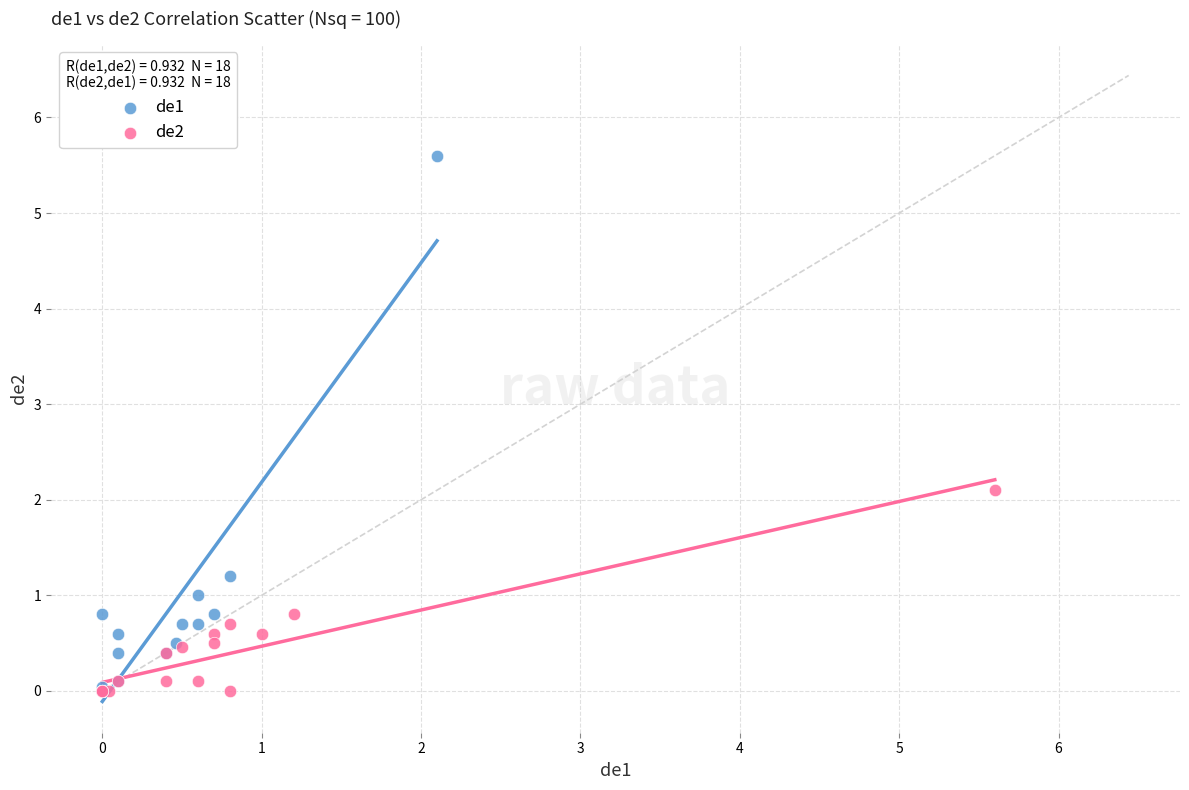

Which series has the widest spread of Y values?

de1